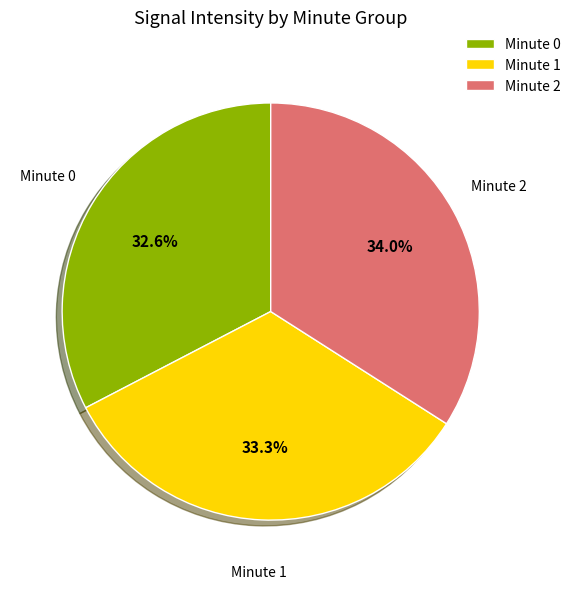

Combined, what portion of the pie is Minute 2 and Minute 0?

66.7%